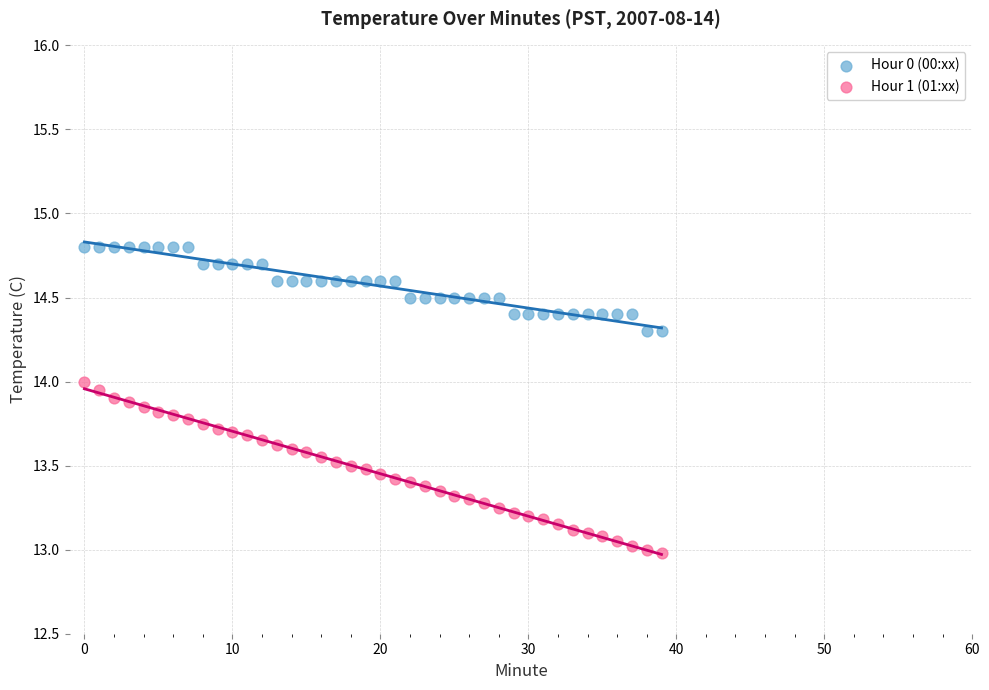

Which series reaches the maximum Y coordinate?

Hour 0 (00:xx)